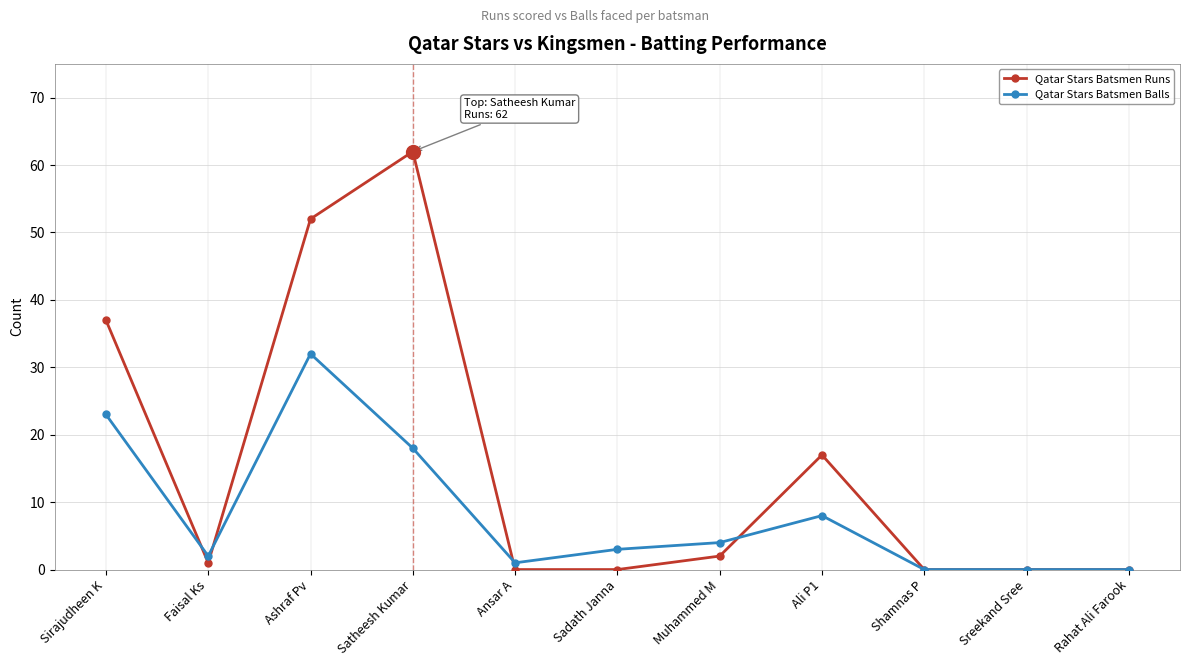

How many series are shown in this chart?

2